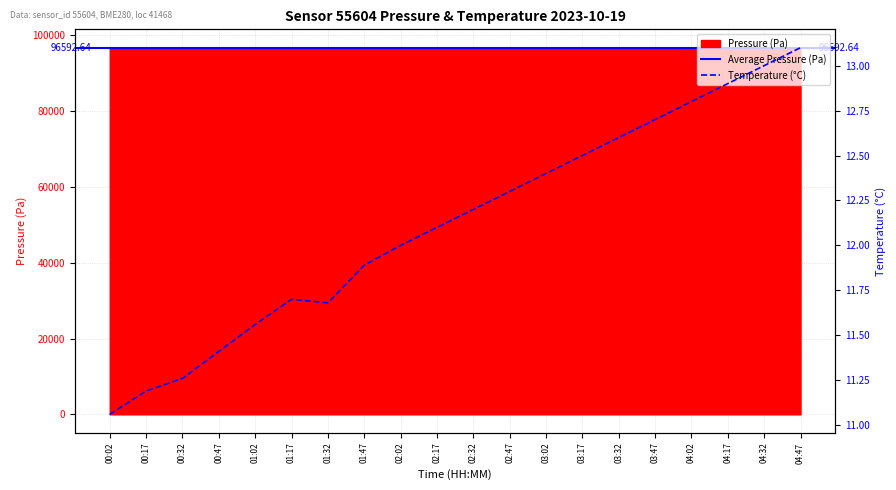

What is the average value of the temperature series?

12.1